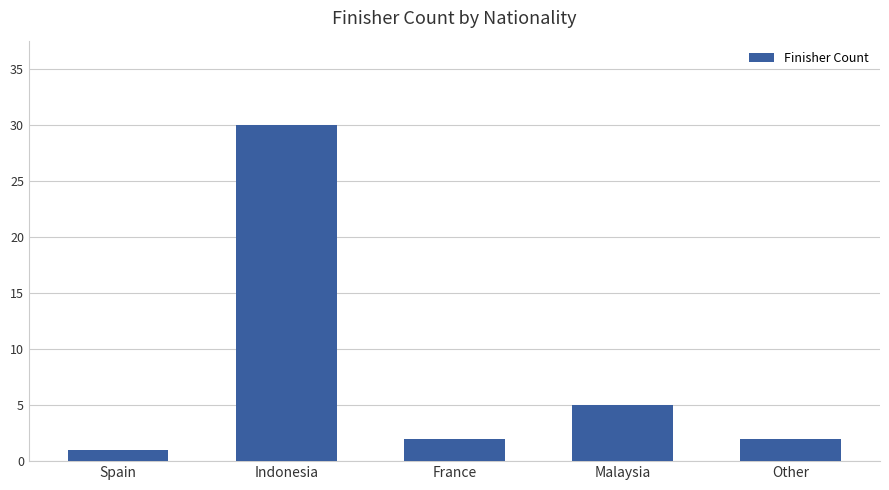

How many categories are shown in the chart?

5